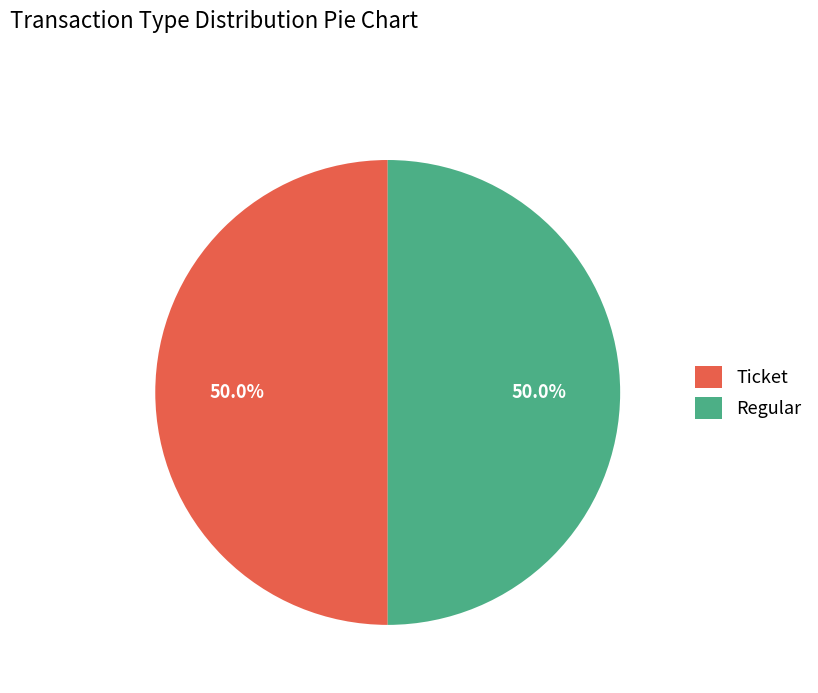

Approximately how many times larger is the value at Regular compared to Ticket?

1.0